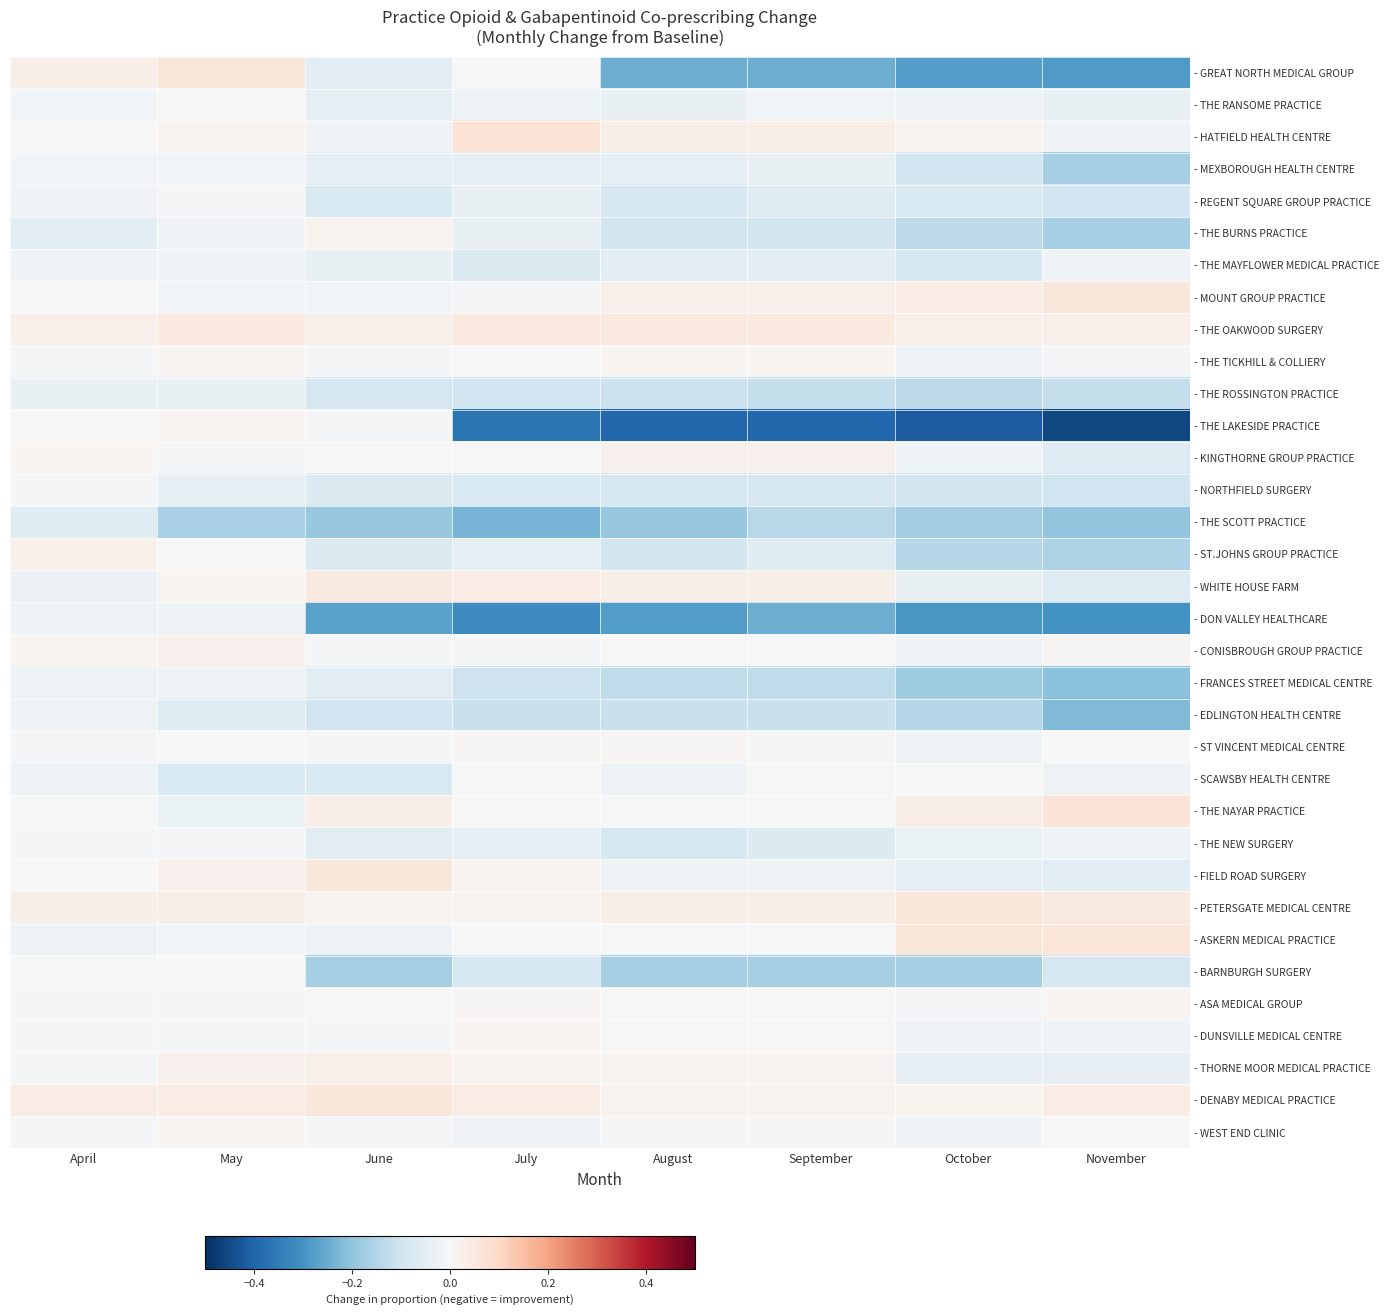

At which category is the sum across all series the highest?

April